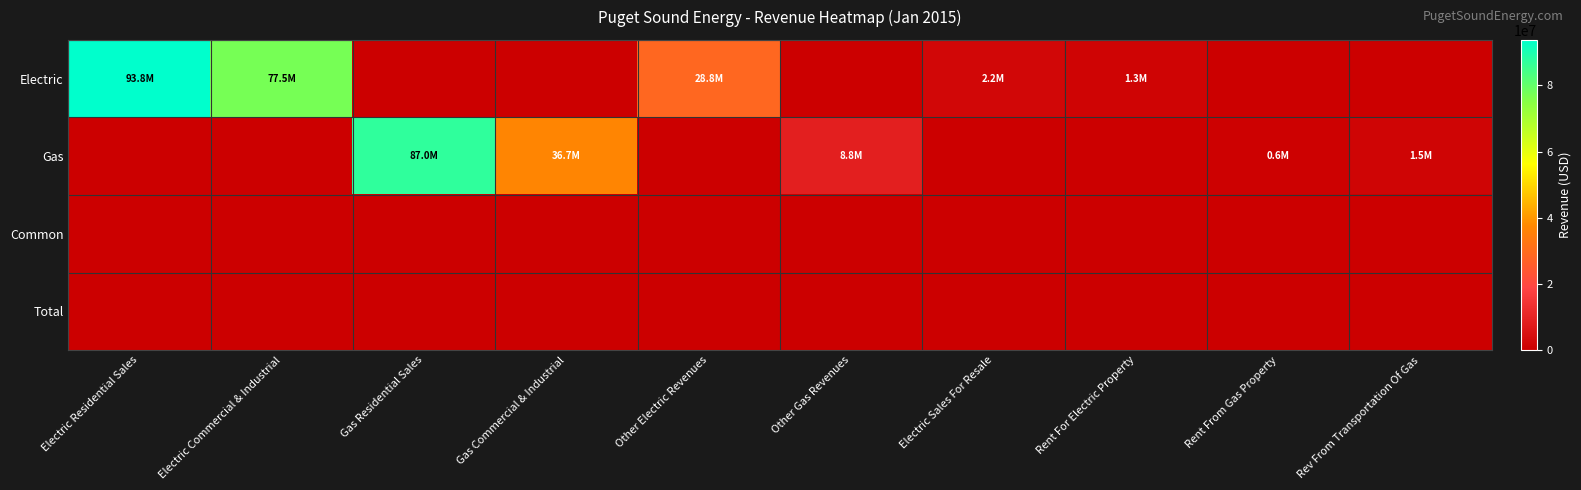

What is the difference between the highest and lowest values at Electric Commercial & Industrial?

77453612.2